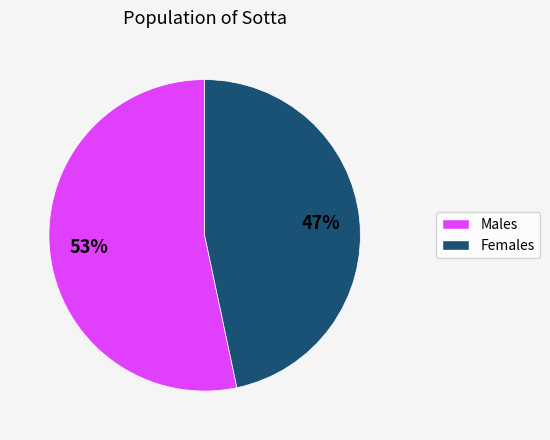

Is Females the majority of the pie?

No